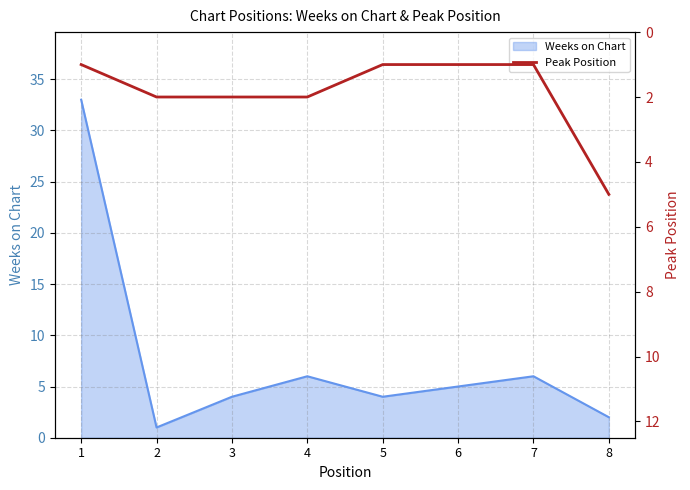

True or false: Weeks on Chart has a value of 2 at 8.

True